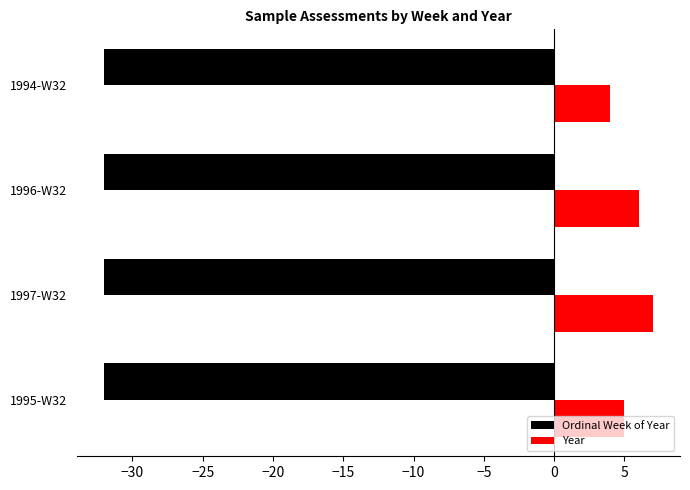

What is the total value across all series at 1994-W32?

-28